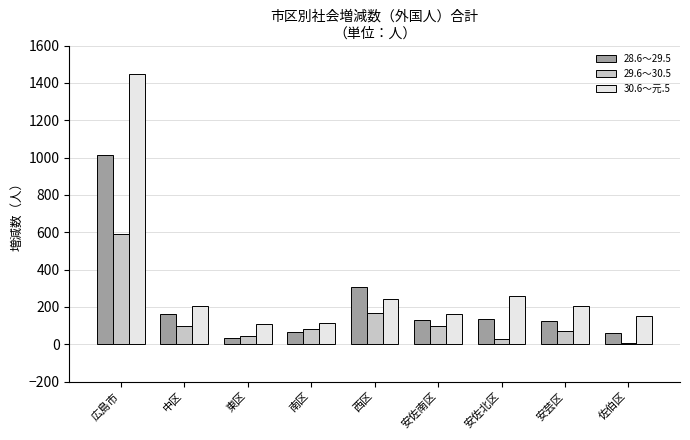

Which series has the widest spread of values?

30.6～元.5